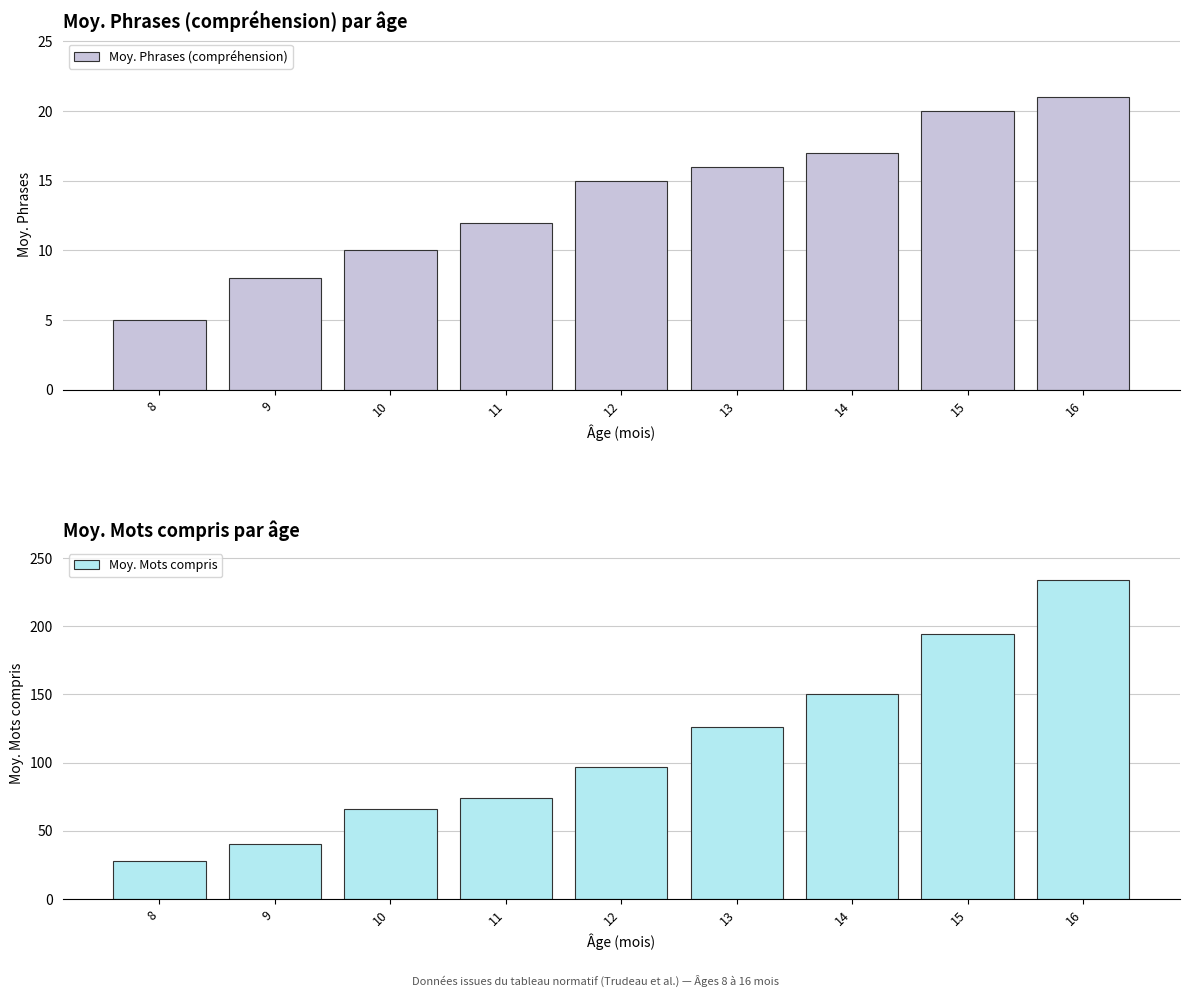

Rank the series at 13 from highest to lowest value.

Moy. Mots compris, Moy. Phrases (compréhension)